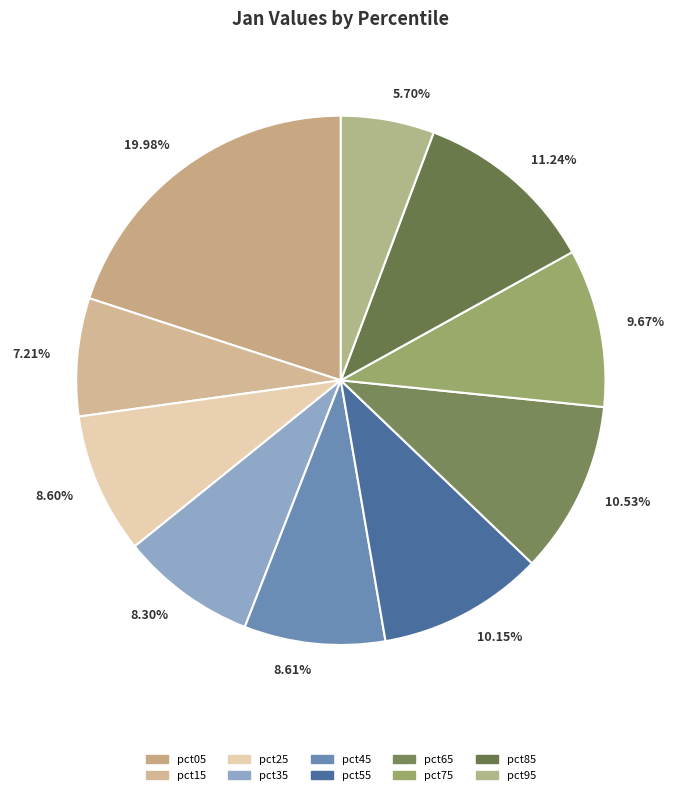

Which slice is the smallest?

5.70%